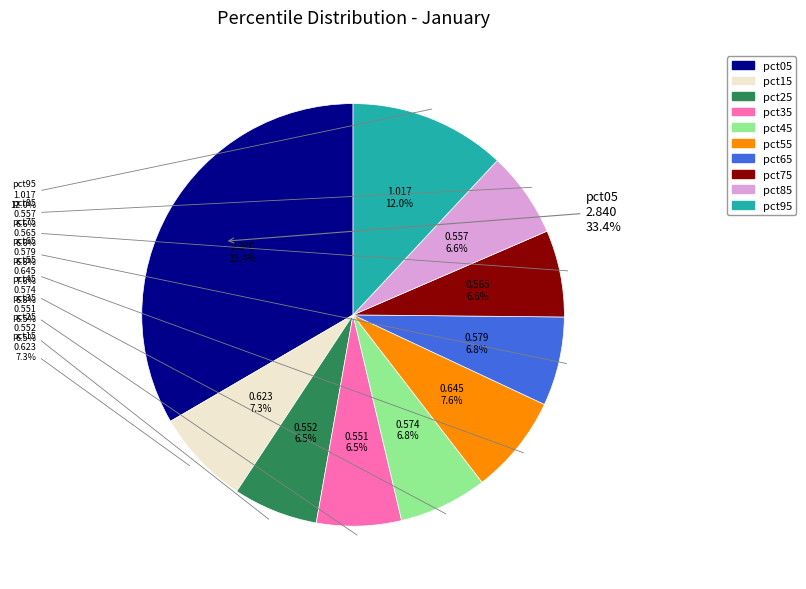

Is pct25 the majority of the pie?

No